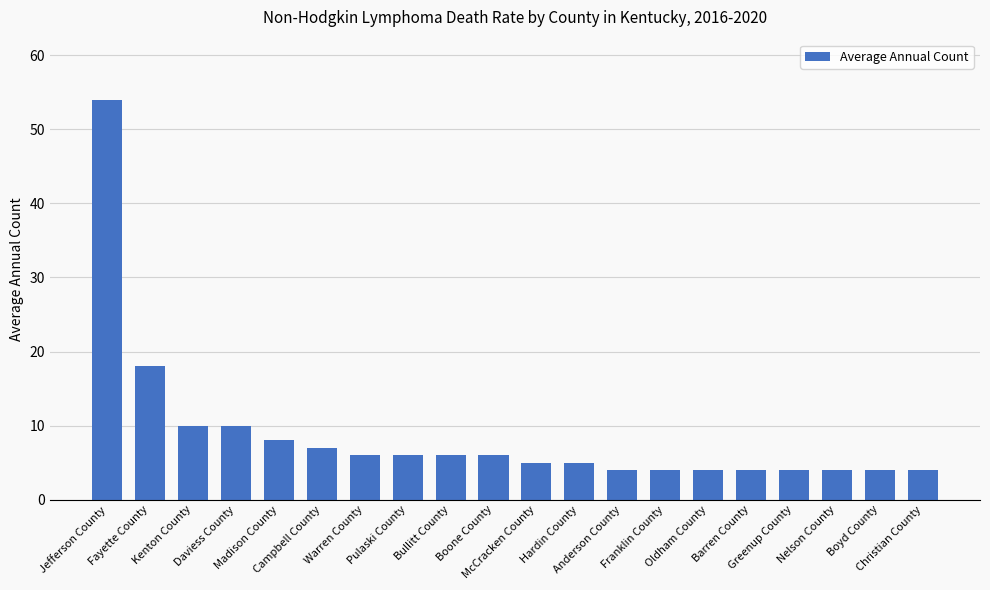

The value at Greenup County is 4. True or false?

True